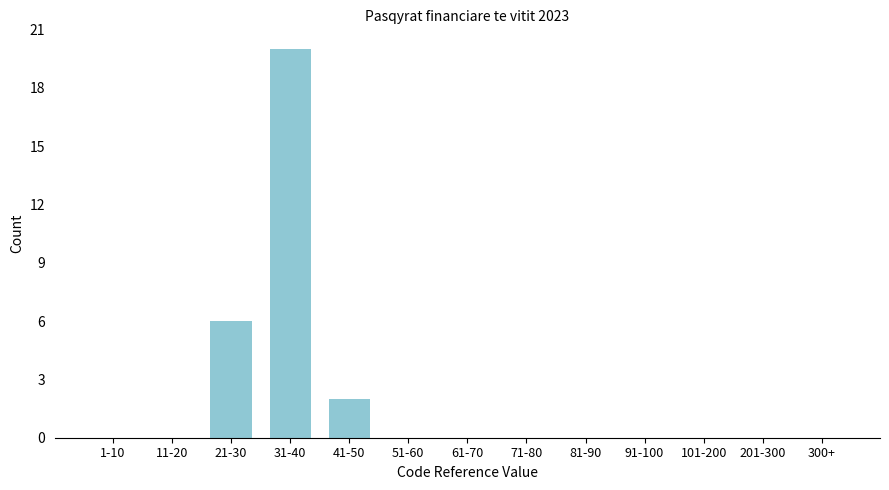

Reading left to right, transcribe all the data shown in this chart.

1-10=0	11-20=0	21-30=6	31-40=20	41-50=2	51-60=0	61-70=0	71-80=0	81-90=0	91-100=0	101-200=0	201-300=0	300+=0